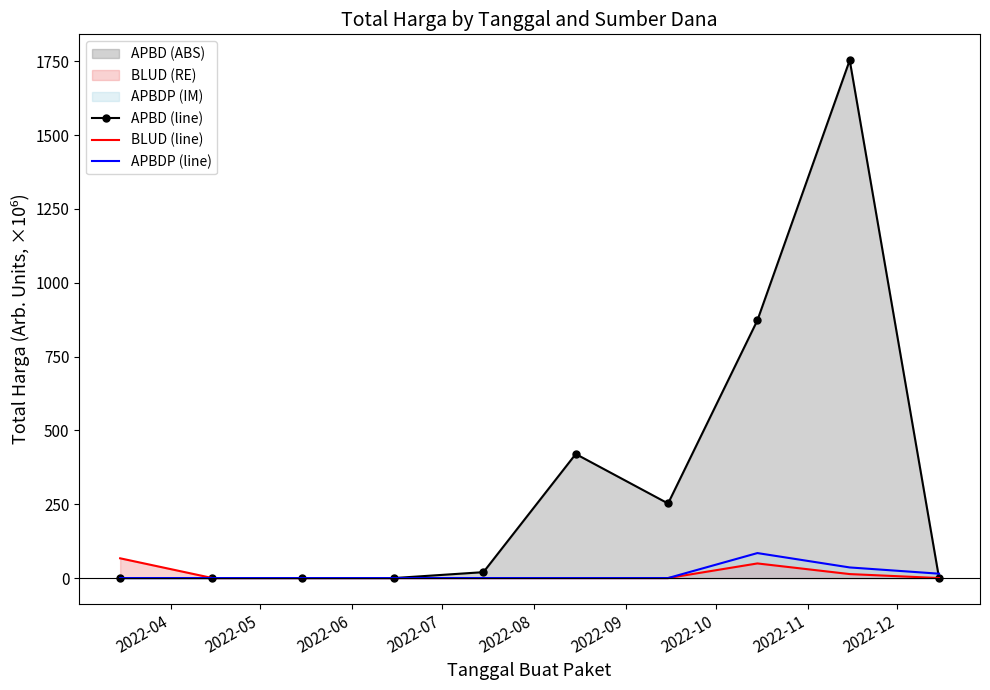

Which series has the widest spread of values?

APBD (line)